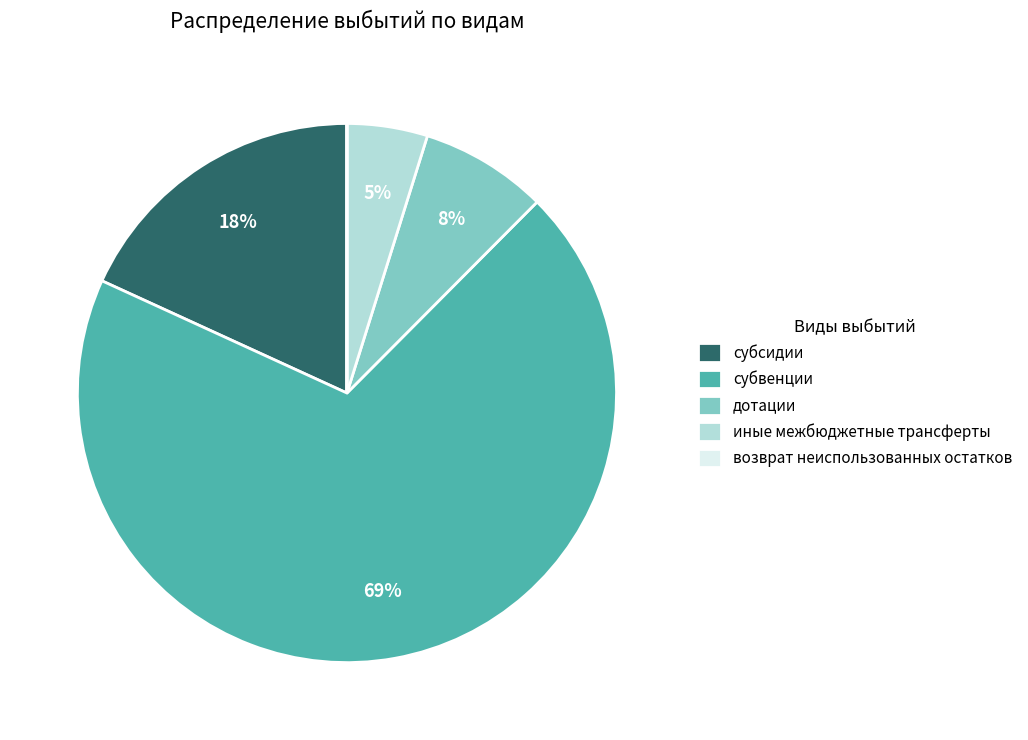

What is the largest slice in the pie chart?

субвенции